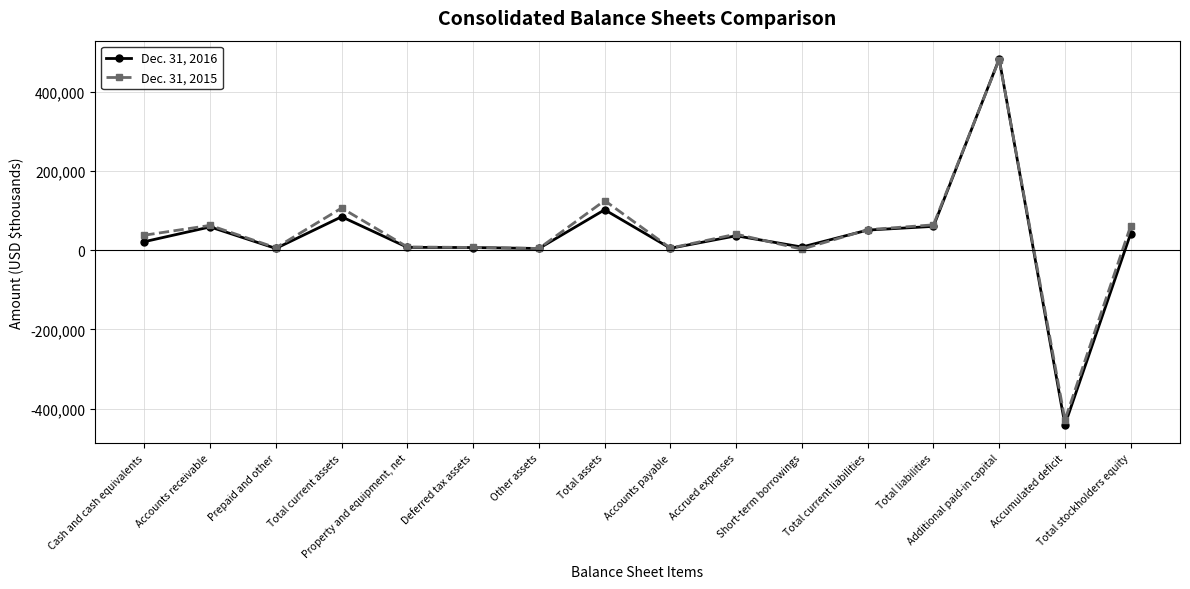

What value does the Dec. 31, 2015 series have at Property and equipment, net?

7928